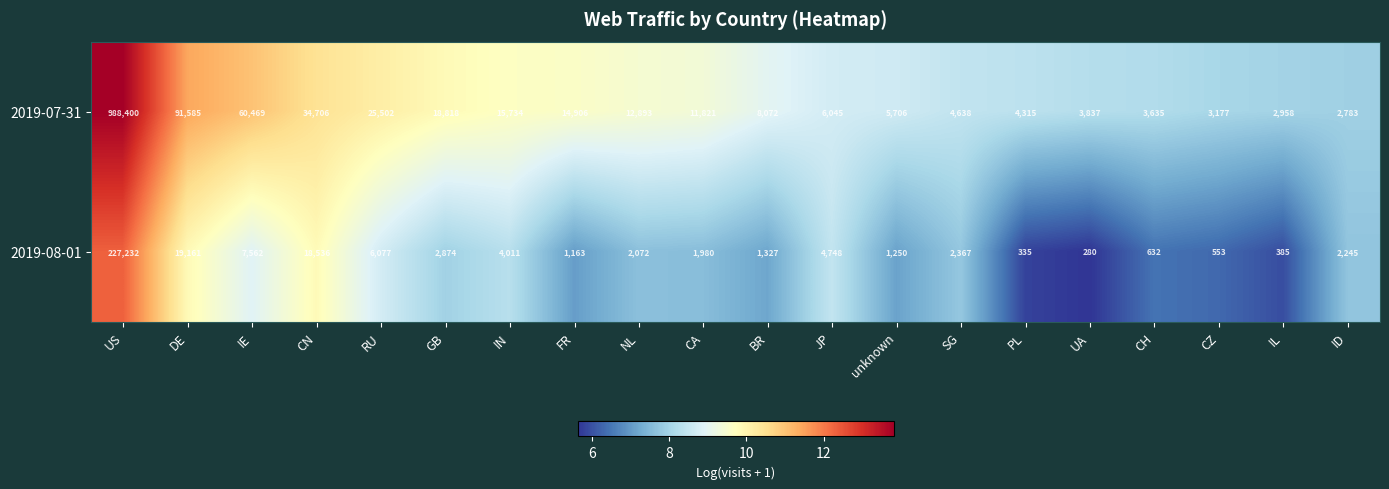

The 2019-08-01 series shows 335 at PL. True or false?

True